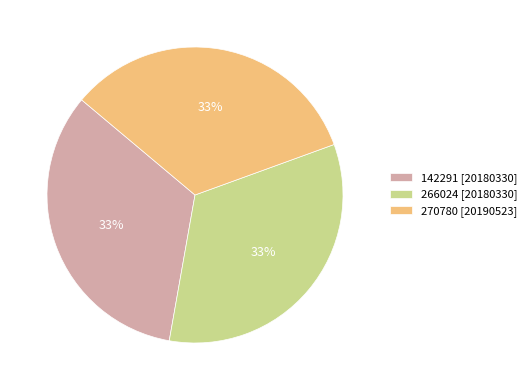

What is the ratio of the value at 266024 [20180330] to the value at 270780 [20190523]?

1.0